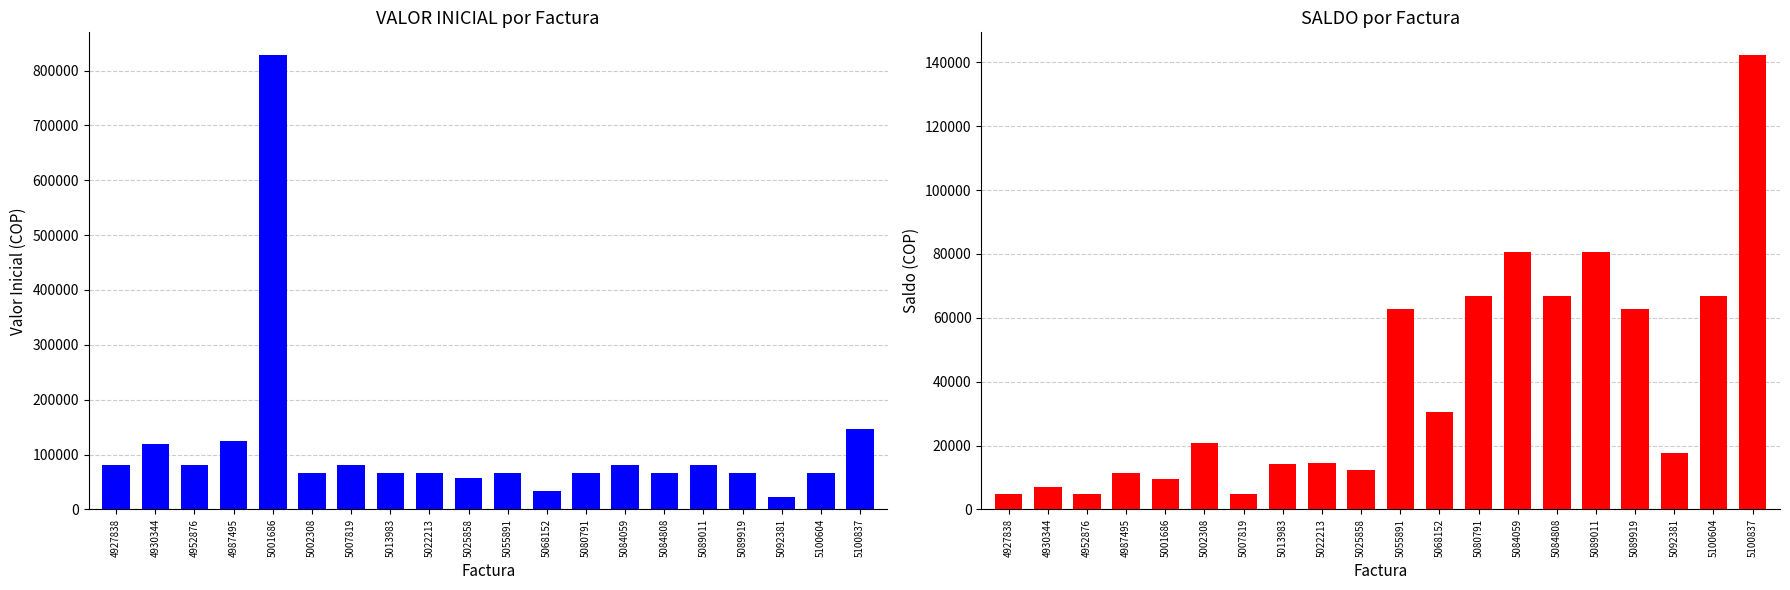

Is it true that VALOR INICIAL equals 144350 at 4952876?

False